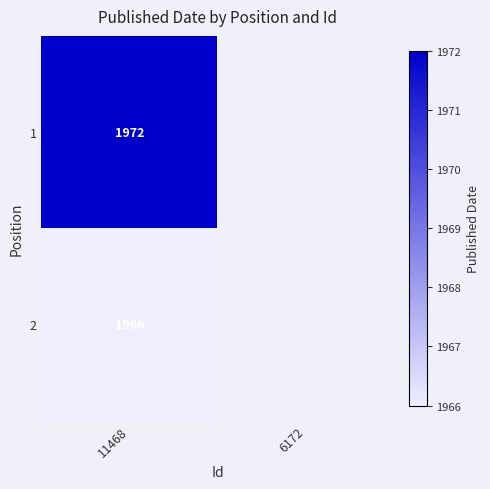

The value of 1 at 11468 is 2729. True or false?

False